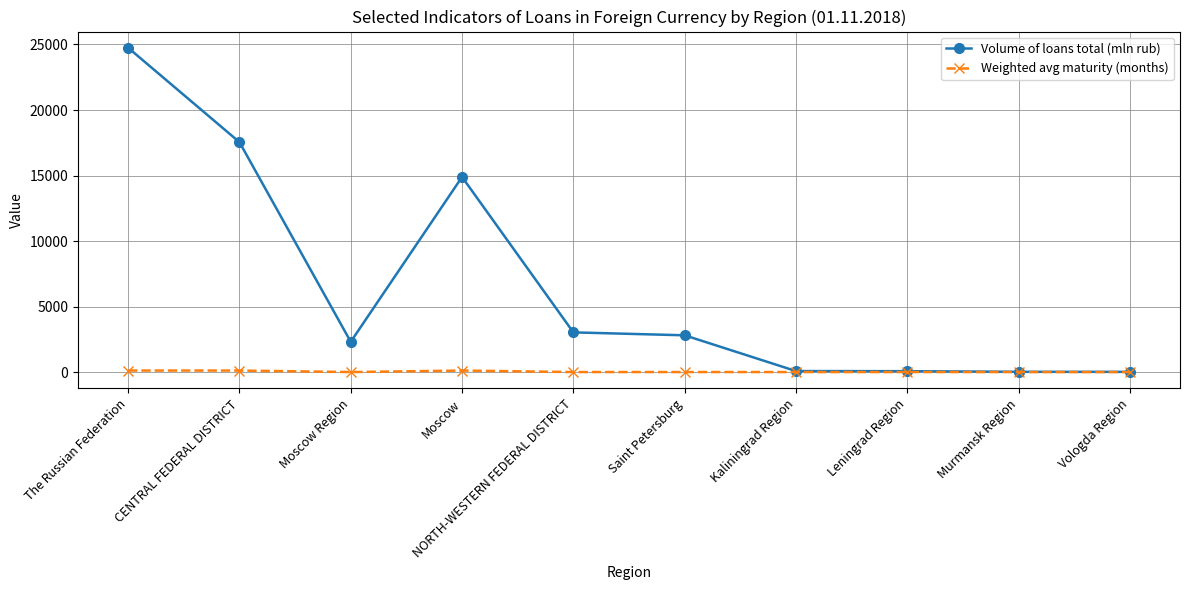

Where is Volume of loans total (mln rub) nearest to the value 12382?

Moscow